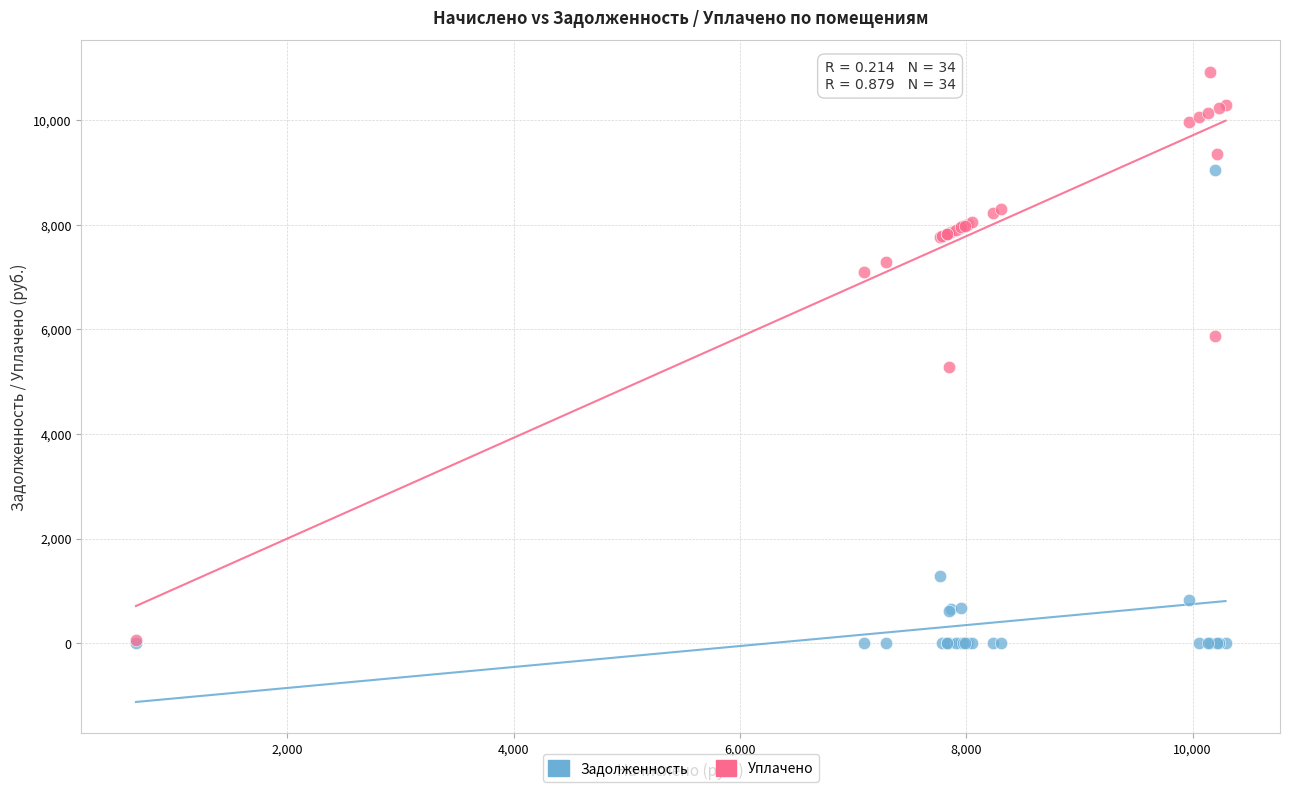

Which series contains the highest Y value?

Уплачено